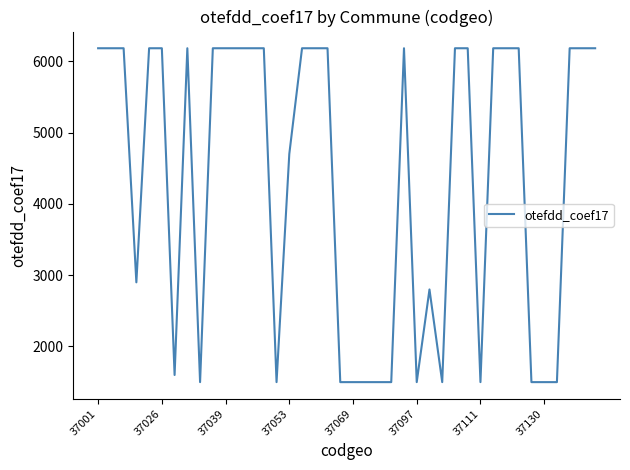

What is the greatest value displayed?

6184